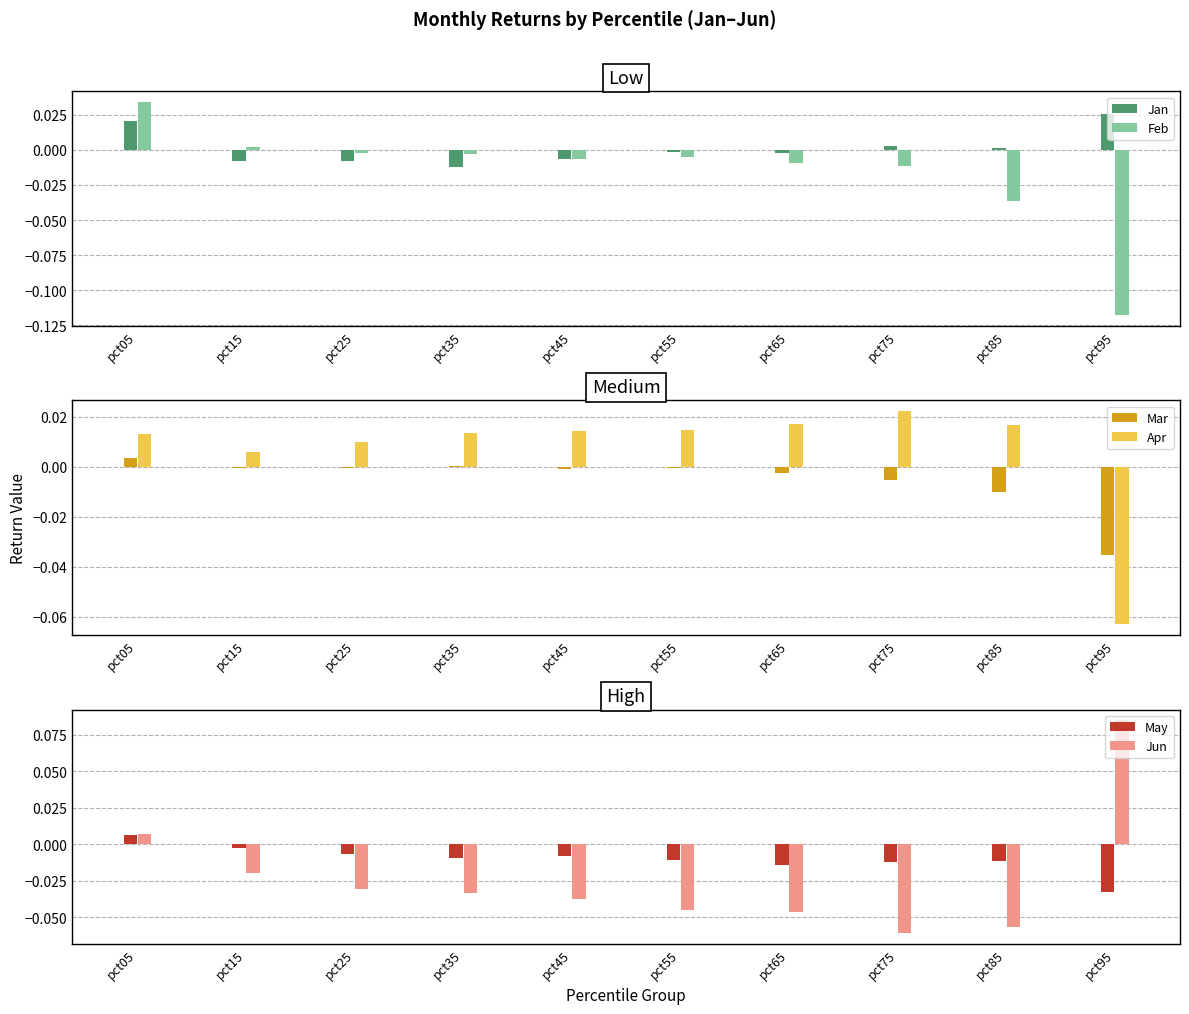

How many groups of bars are there?

10